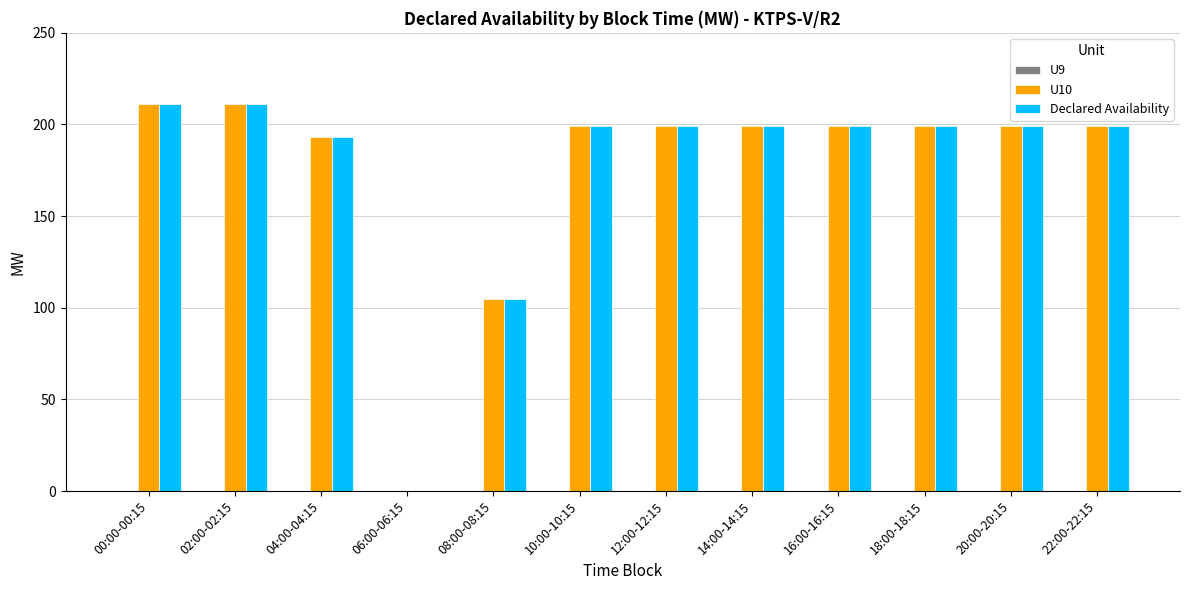

Is the value of U10 at 04:00-04:15 greater than the value of Declared Availability at 00:00-00:15?

No